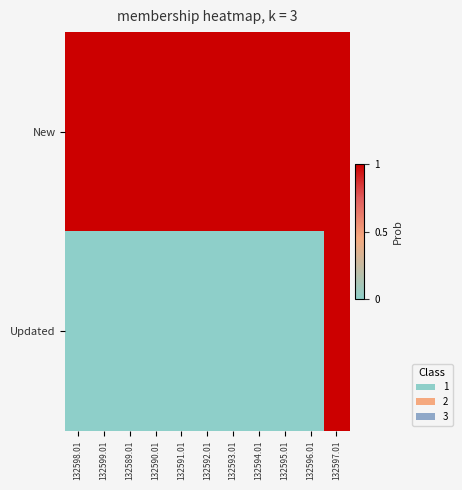

Reading right to left, what are all the values shown in this chart?

New: 132597.01=1.0	132596.01=1.0	132595.01=1.0	132594.01=1.0	132593.01=1.0	132592.01=1.0	132591.01=1.0	132590.01=1.0	132589.01=1.0	132599.01=1.0	132598.01=1.0
Updated: 132597.01=1.0	132596.01=0.0	132595.01=0.0	132594.01=0.0	132593.01=0.0	132592.01=0.0	132591.01=0.0	132590.01=0.0	132589.01=0.0	132599.01=0.0	132598.01=0.0